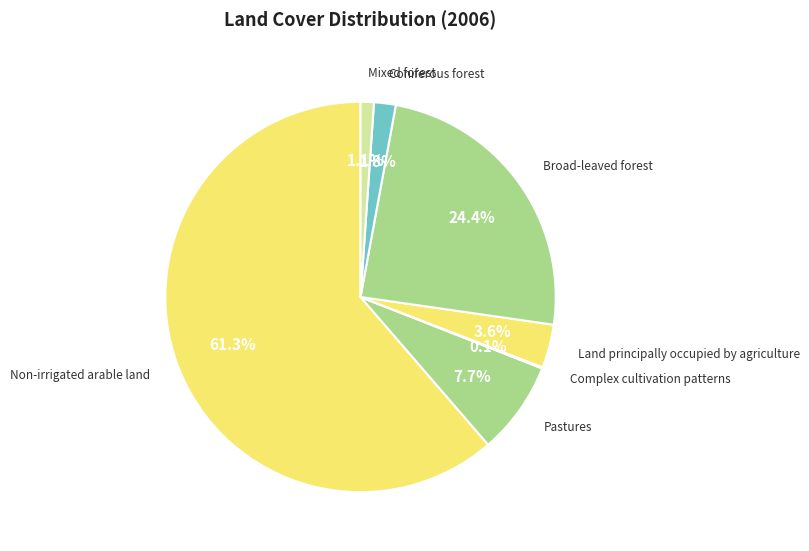

Which category has the biggest portion of the pie?

Non-irrigated arable land